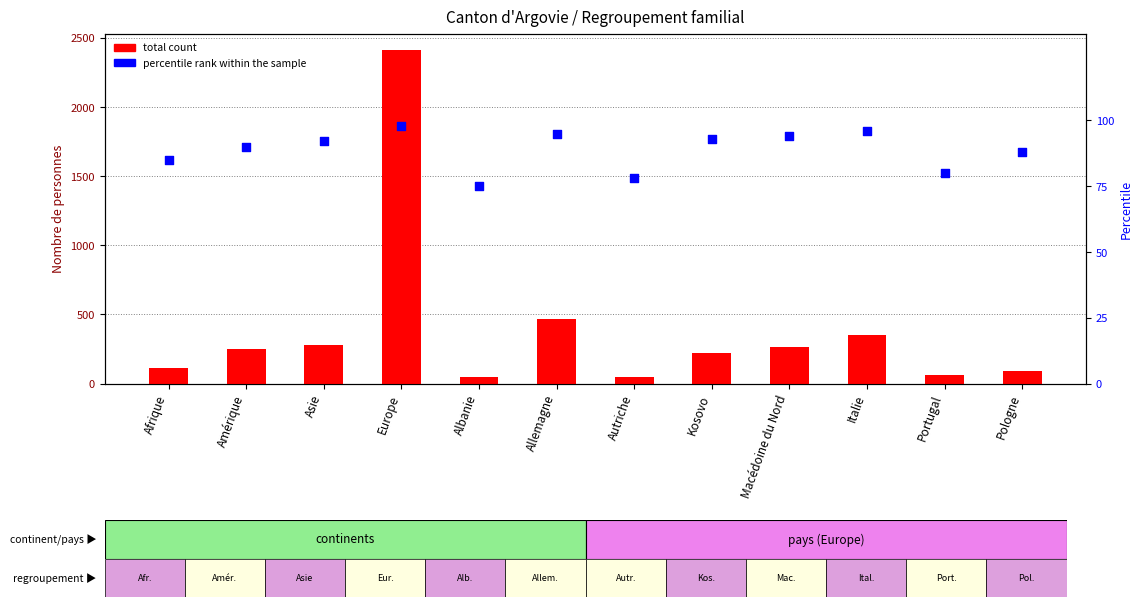

Which series reaches the minimum Y coordinate?

total count